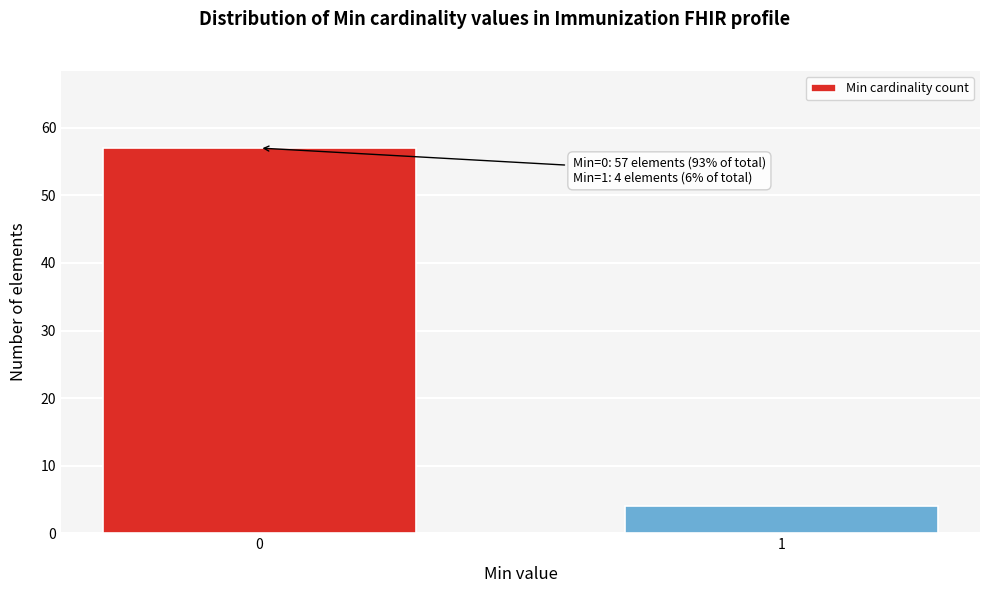

Reading left to right, list all the values displayed in this chart.

0=57	1=4